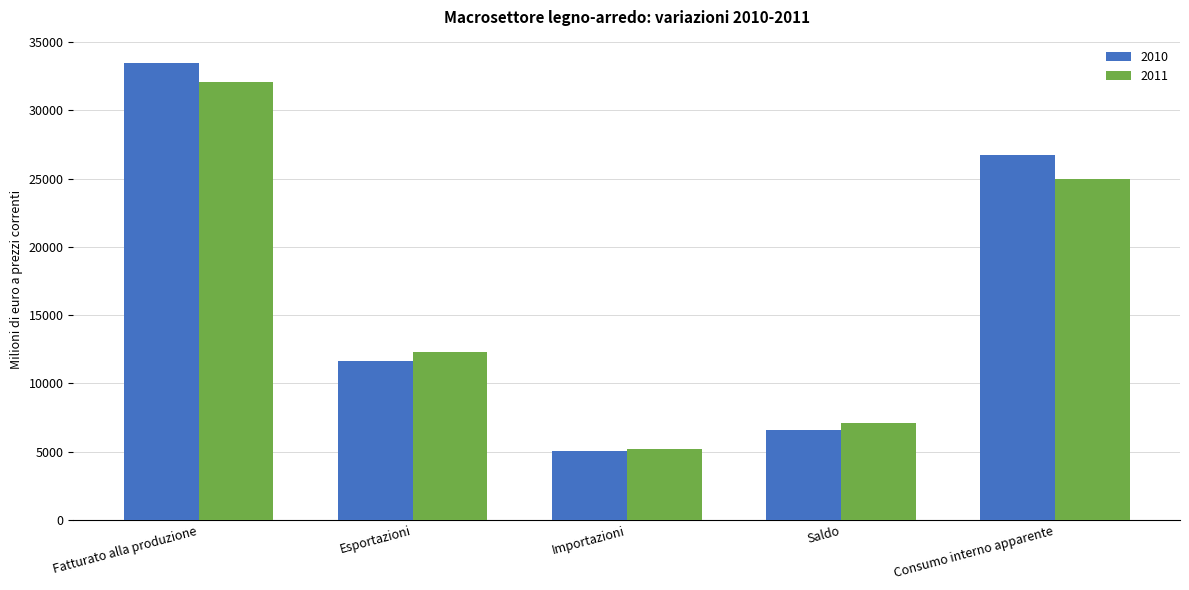

Reading left to right, list all the values displayed in this chart.

2010: 33496.0	11627.6	5059.2	6568.3	26711.9
2011: 32083.0	12296.0	5169.8	7126.2	24956.8